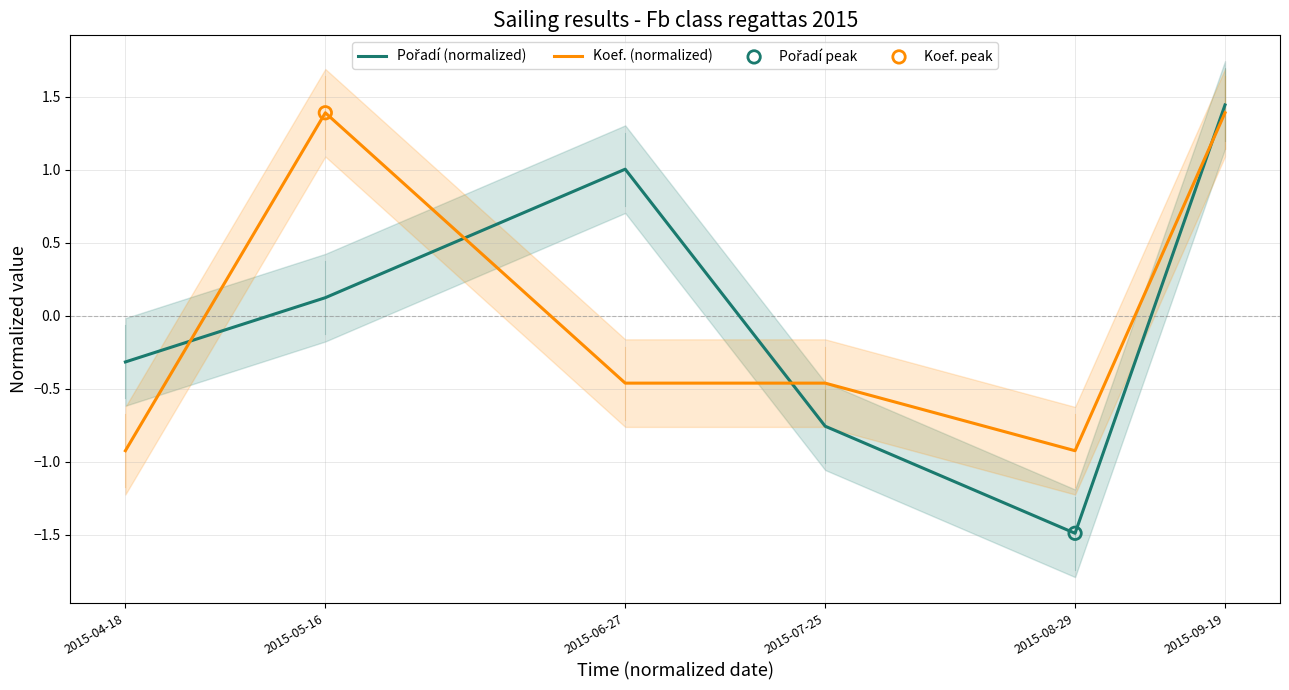

Which series reaches the maximum Y coordinate?

Pořadí (normalized)